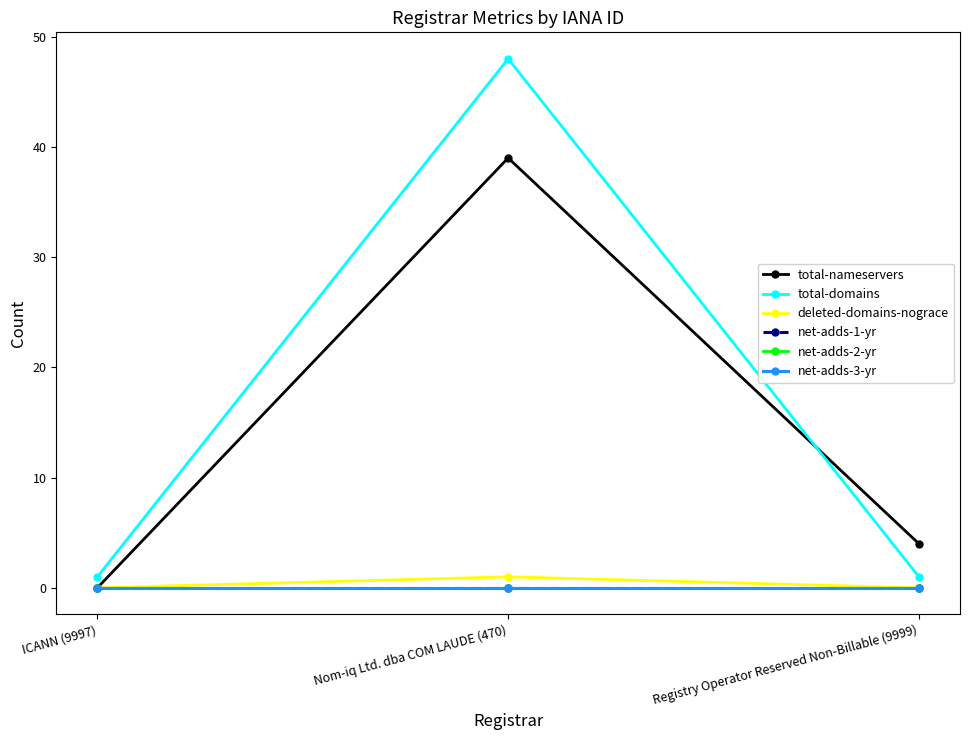

Does the chart have visible grid lines?

No